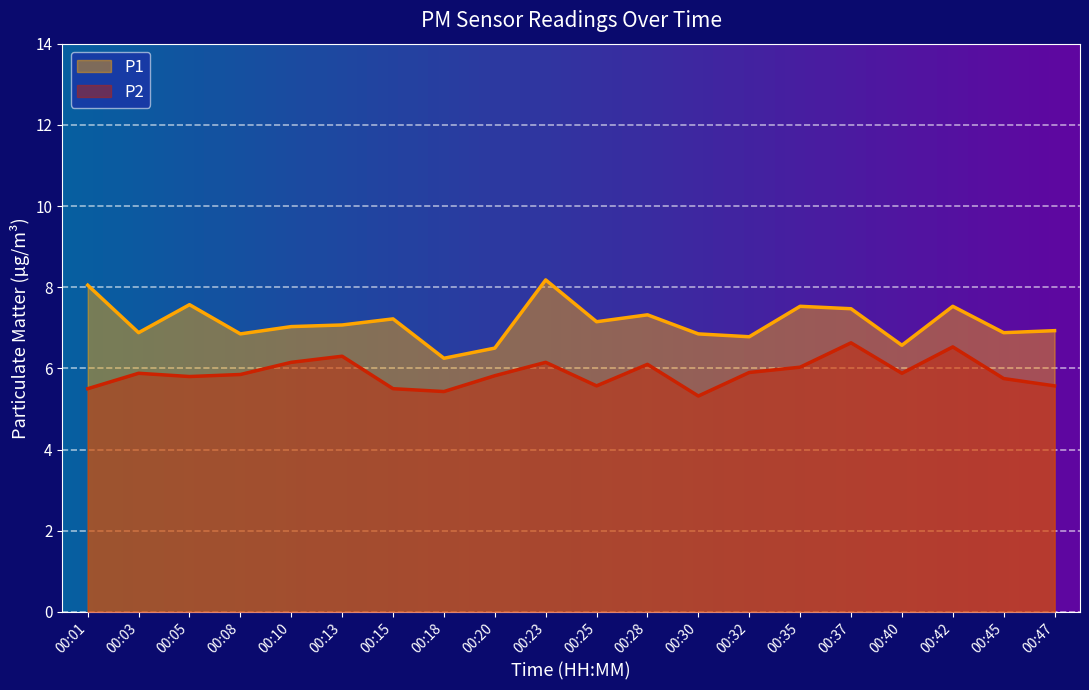

What is the difference between the second highest and second lowest values in the P1 series?

1.6